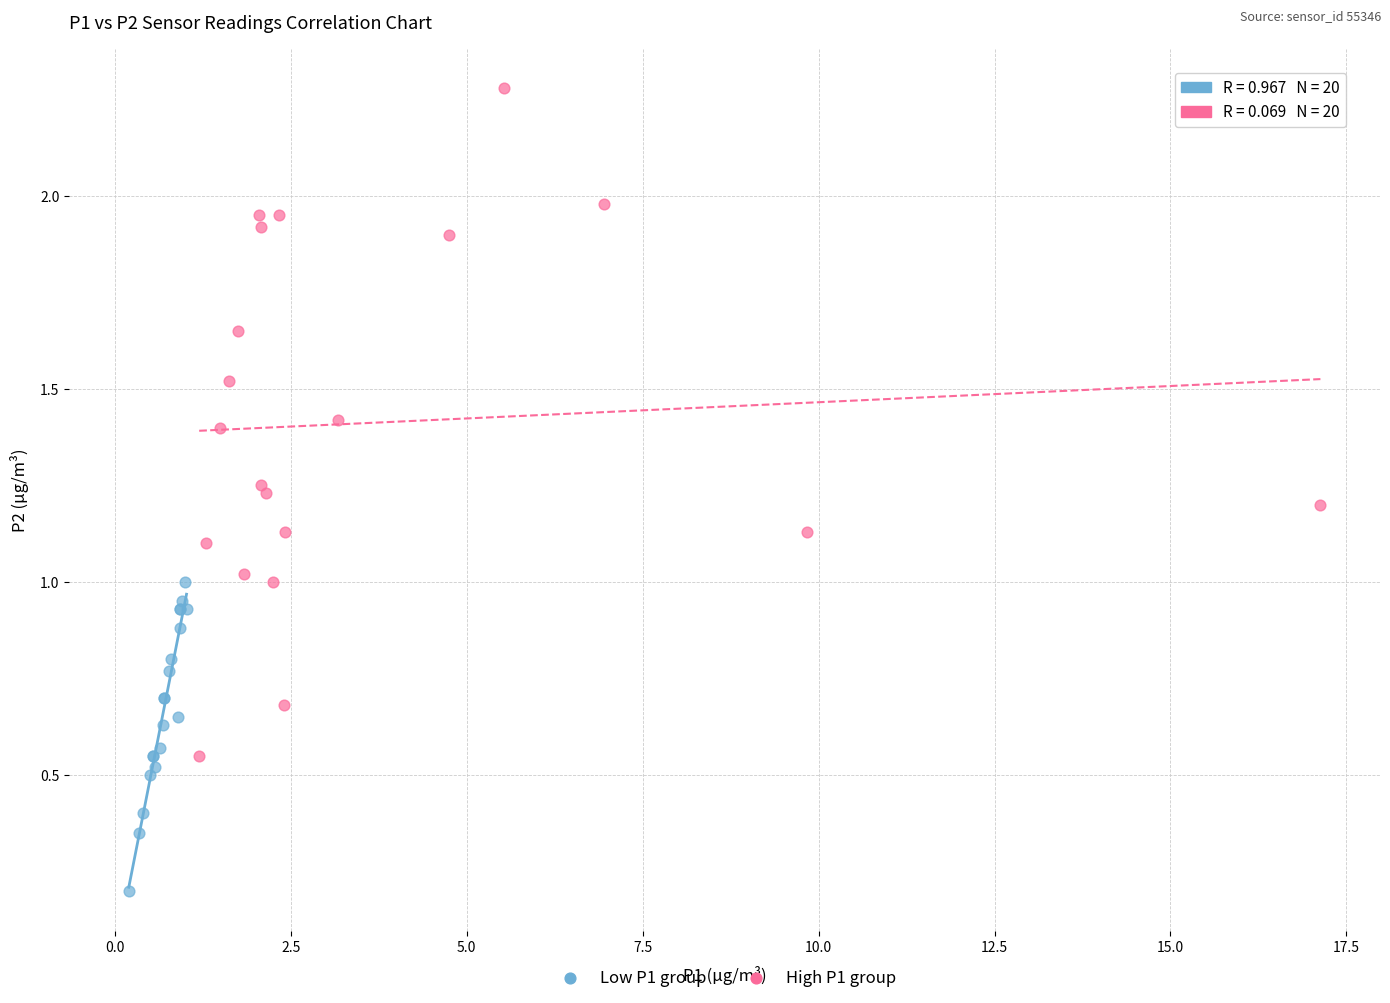

Which series contains the highest Y value?

High P1 group